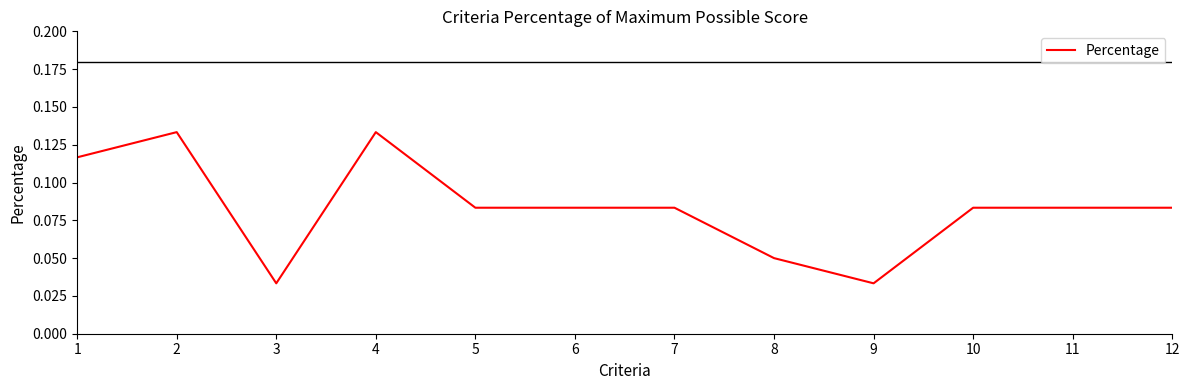

Between 8 and 4, which is larger?

4